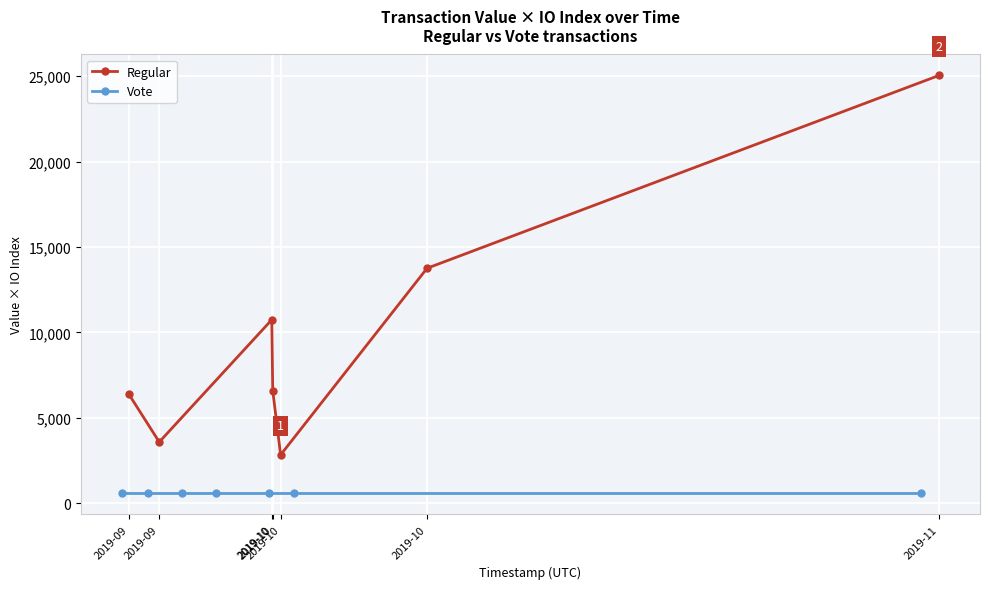

Which label corresponds to the smallest value in the chart?

2019-11